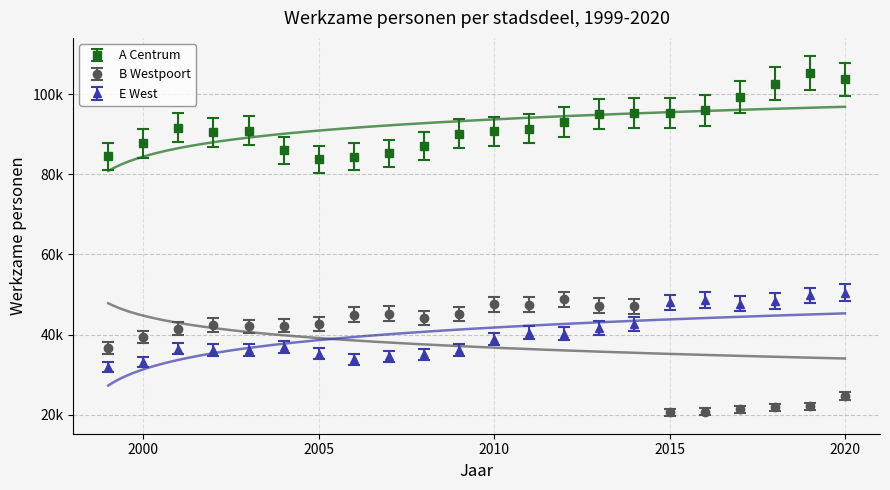

Count the number of categories in the chart.

22